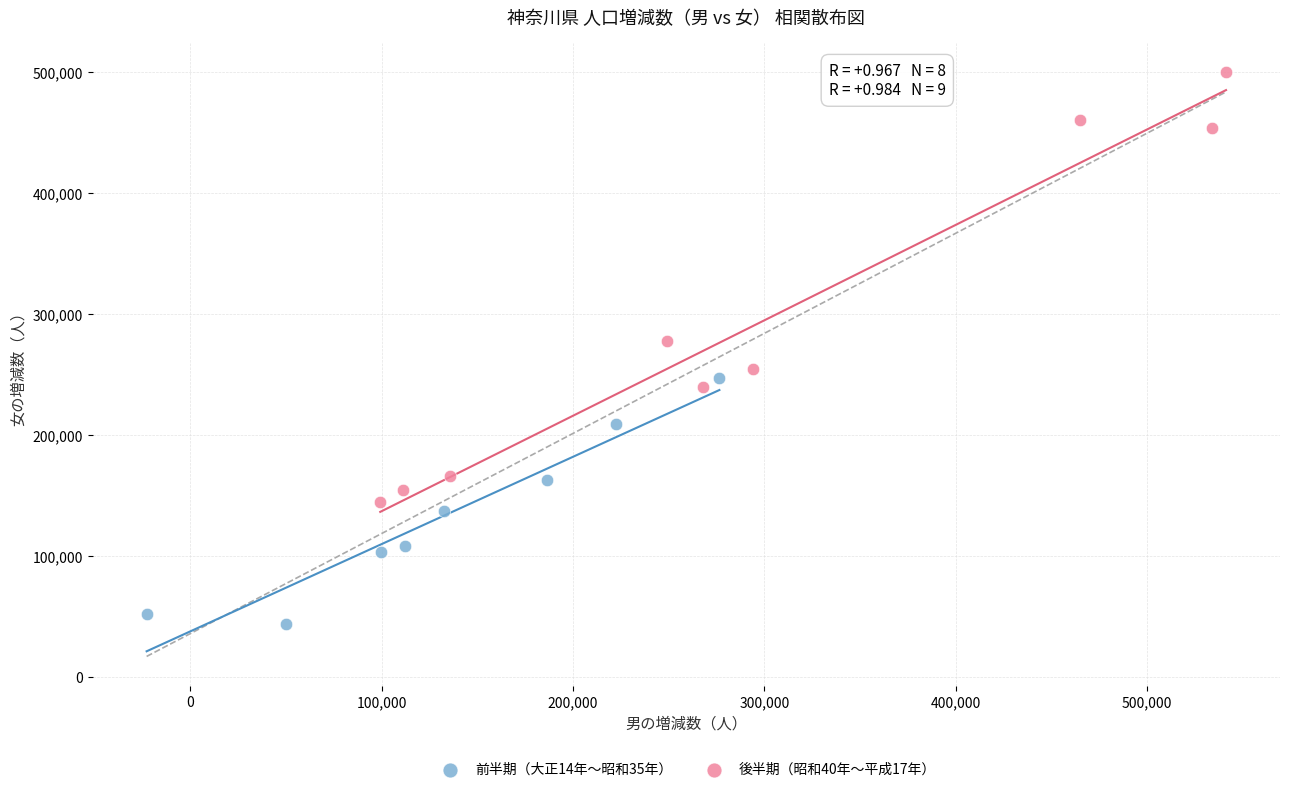

Which series has the largest Y range (max minus min)?

後半期（昭和40年〜平成17年）